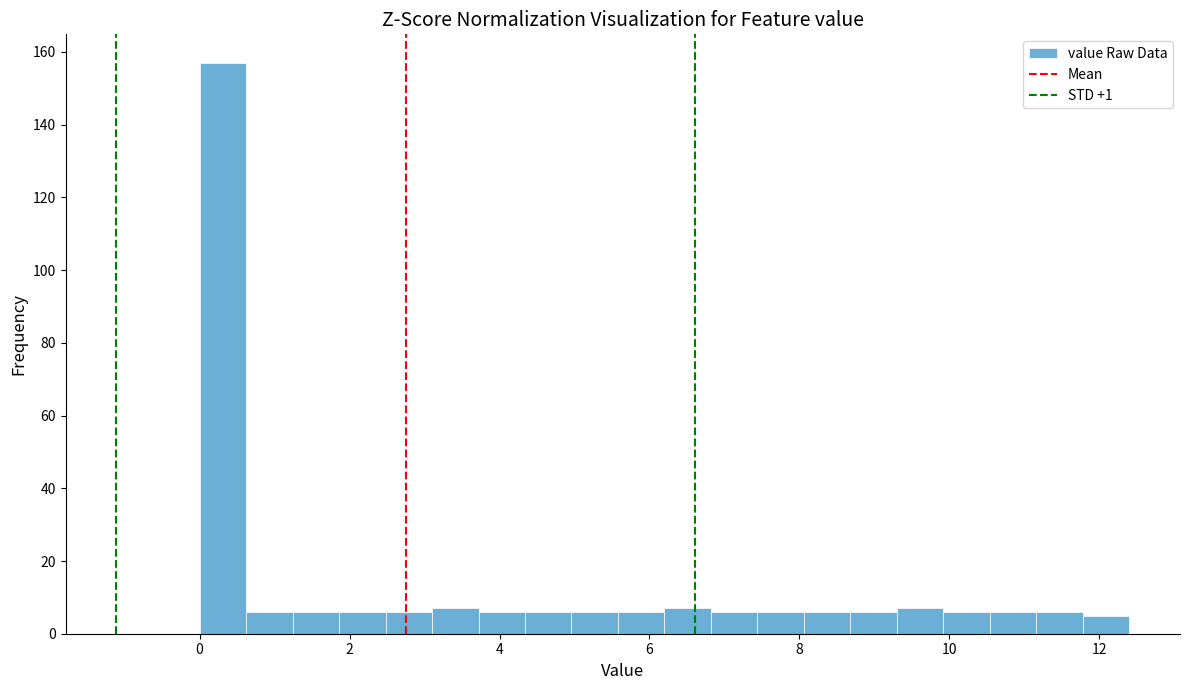

Read against the x-axis, roughly where is the centre of the tallest bar?

0.4